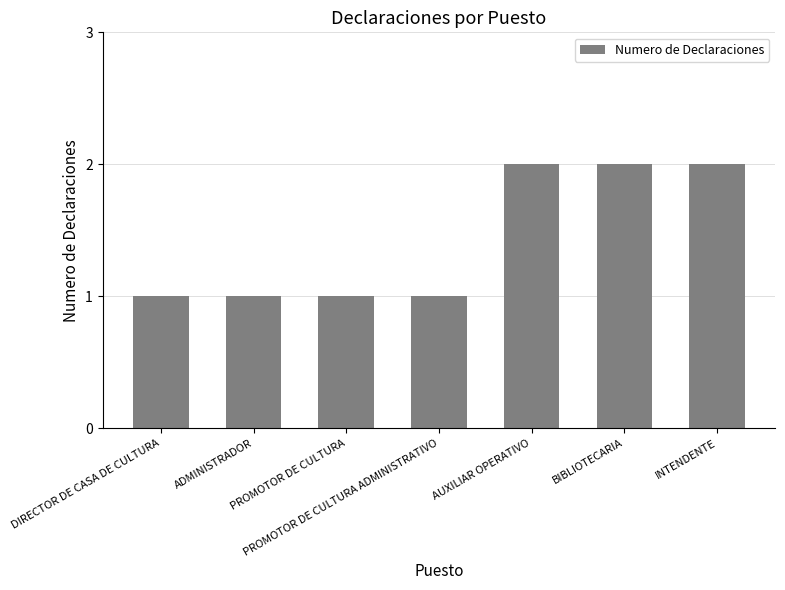

How many bars are there in total?

7